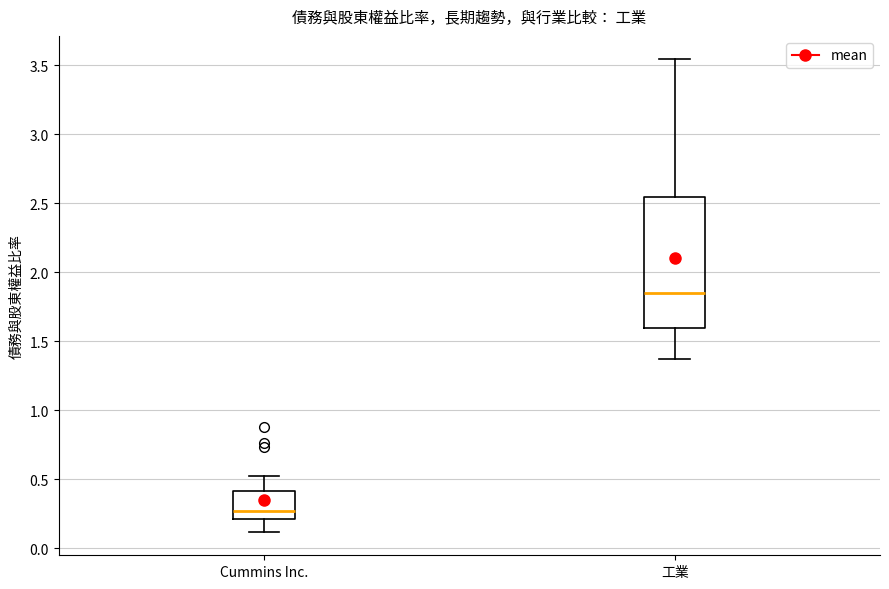

Where is the upper edge of the box for 工業 on the y-axis? The values are not printed on the chart, so give them approximately, as read against the axis.

2.55